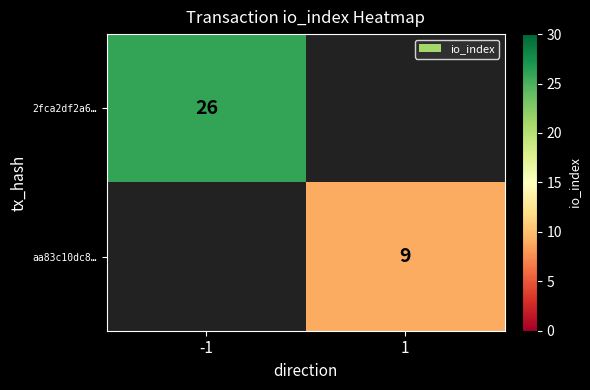

True or false: aa83c10dc8… has a value of 3 at 1.

False